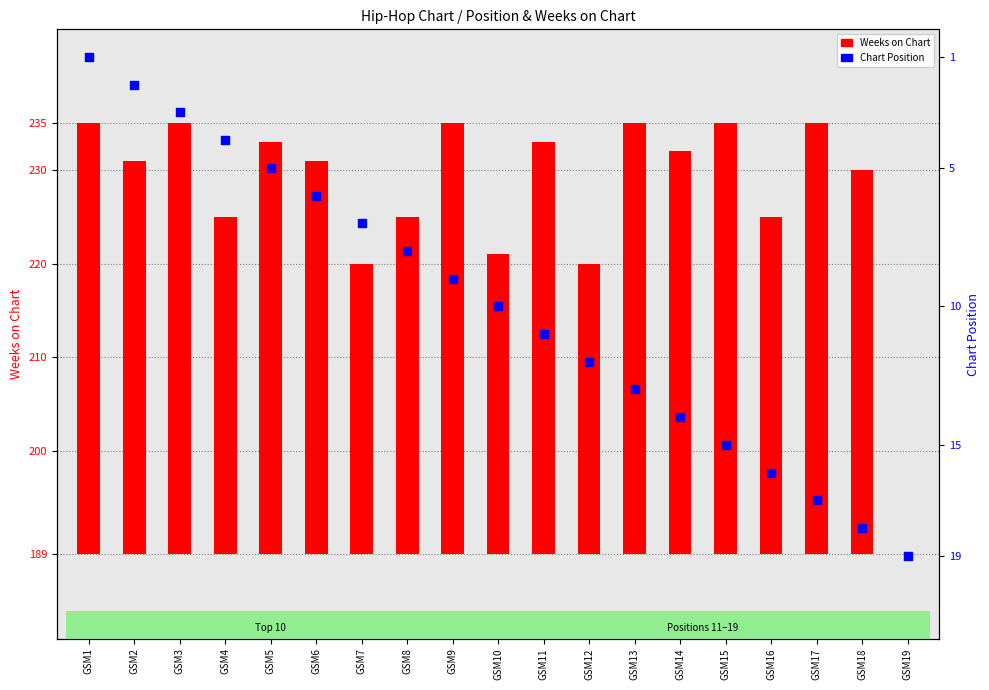

Which series contains the lowest Y value?

Weeks on Chart